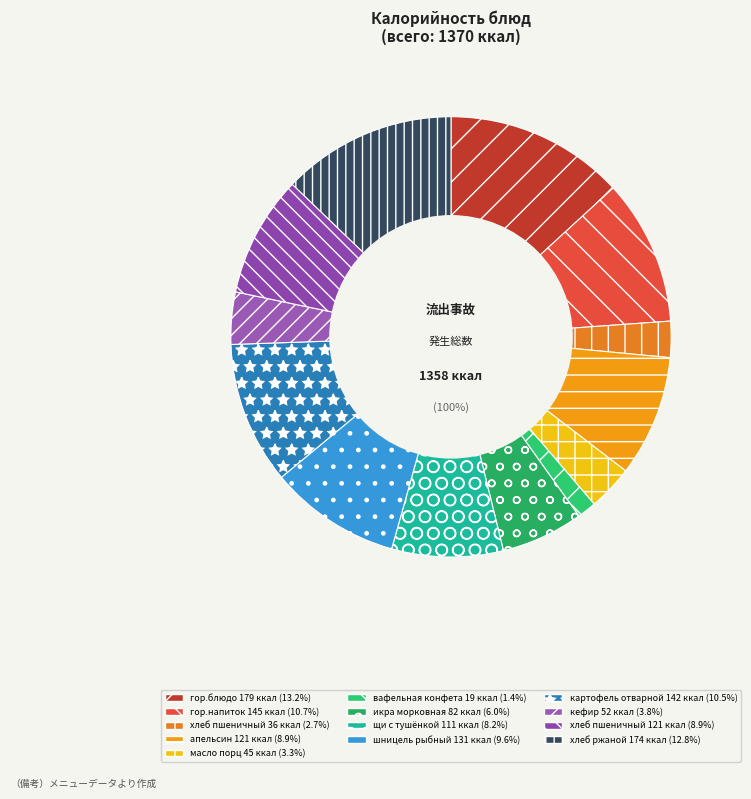

To the nearest percent, what is the combined percentage of гор.блюдо (суп молочный) and масло порц?

16%